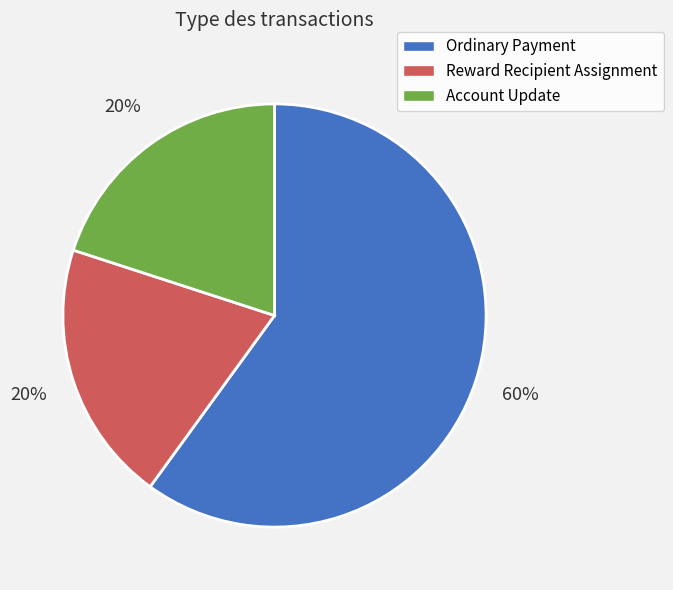

To the nearest percent, what is the difference between the largest and smallest slice percentages?

40%